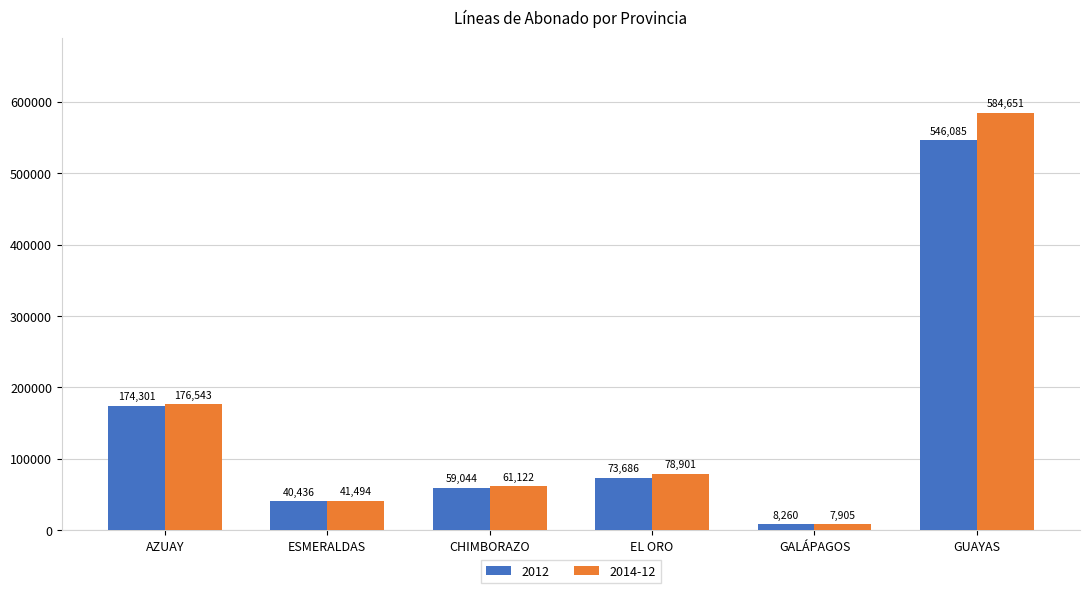

How many bars are there in total?

12